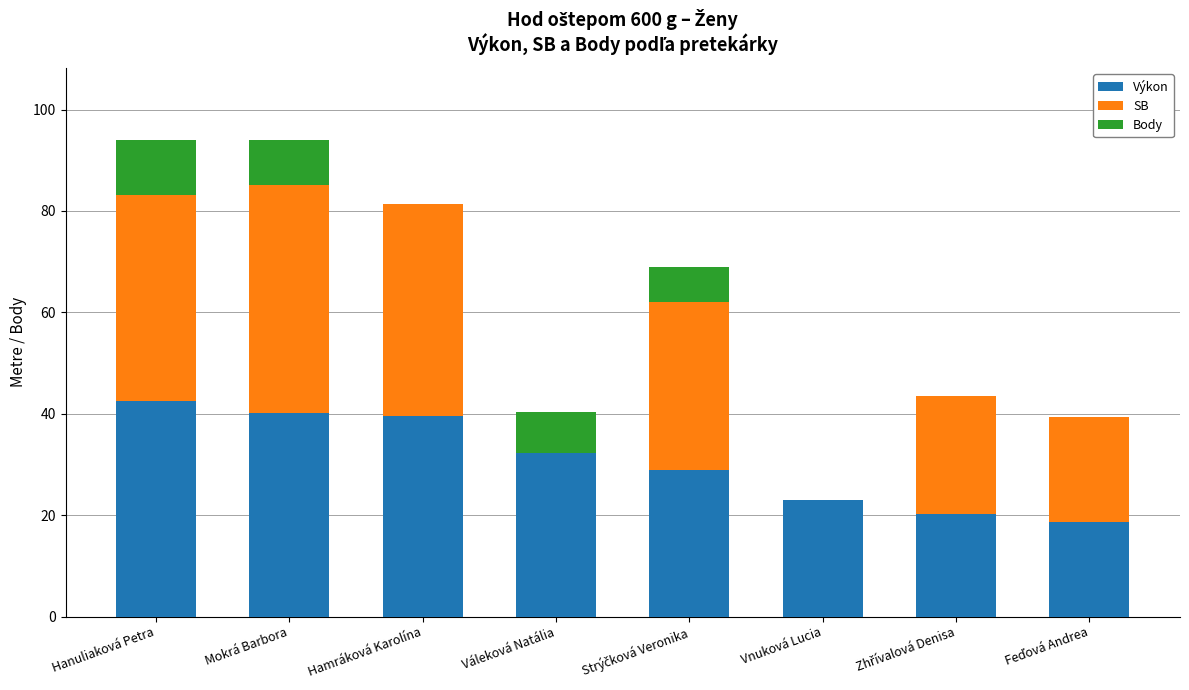

Where does the Výkon series first go above 32?

Hanuliaková Petra